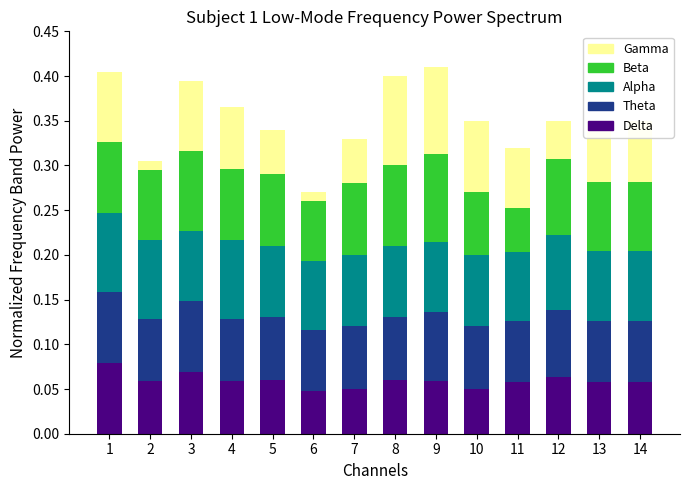

What is the total value across all series at 13?

0.4